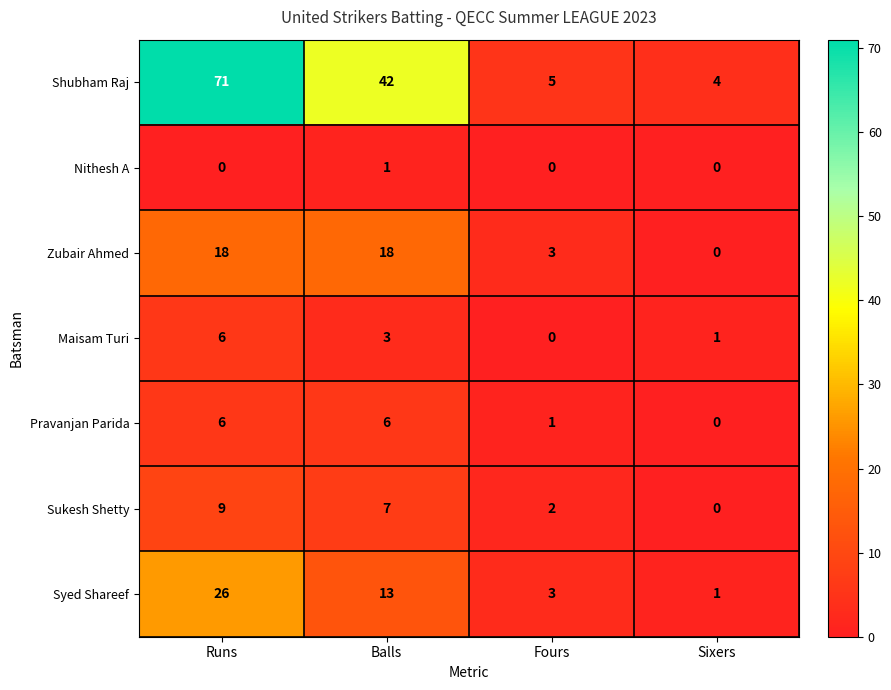

What is the difference between the maximum and second lowest values in the Sukesh Shetty series?

7